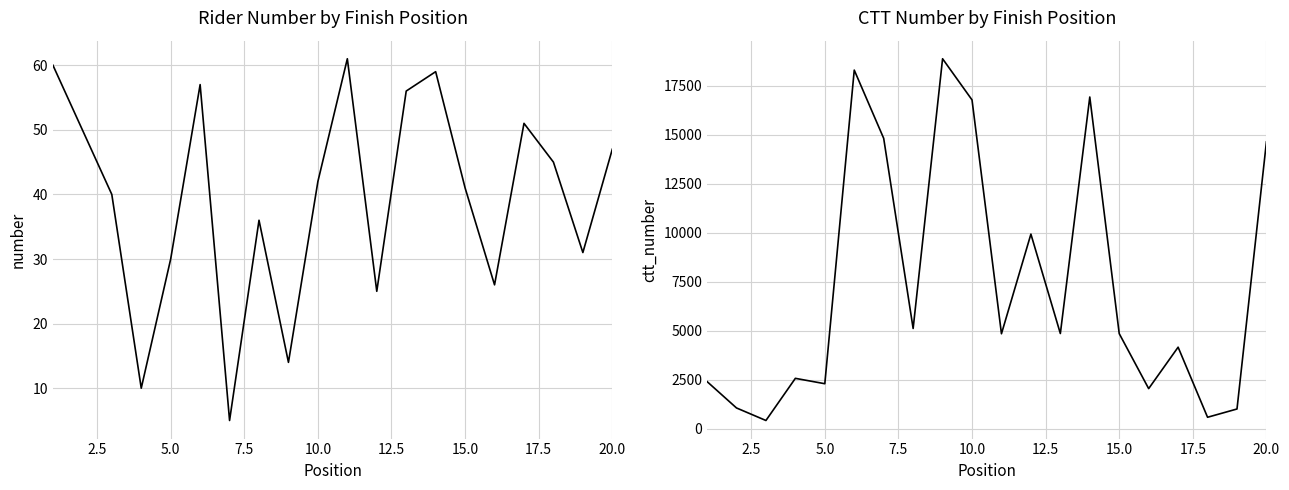

What is the value of the number point at the 2nd from the left?

50